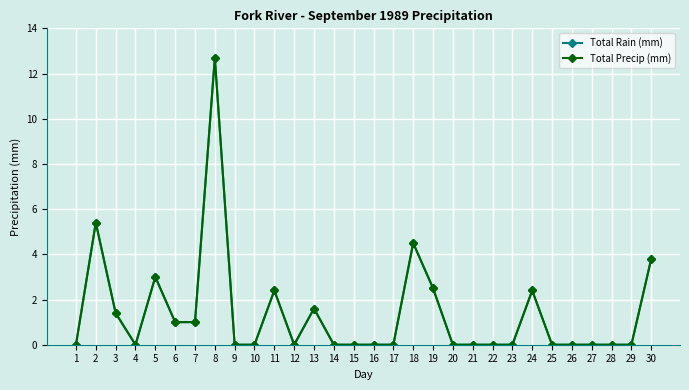

Reading left to right, extract all data points from this chart.

Total Rain (mm): 0.0	5.4	1.4	0.0	3.0	1.0	1.0	12.7	0.0	0.0	2.4	0.0	1.6	0.0	0.0	0.0	0.0	4.5	2.5	0.0	0.0	0.0	0.0	2.4	0.0	0.0	0.0	0.0	0.0	3.8
Total Precip (mm): 0.0	5.4	1.4	0.0	3.0	1.0	1.0	12.7	0.0	0.0	2.4	0.0	1.6	0.0	0.0	0.0	0.0	4.5	2.5	0.0	0.0	0.0	0.0	2.4	0.0	0.0	0.0	0.0	0.0	3.8